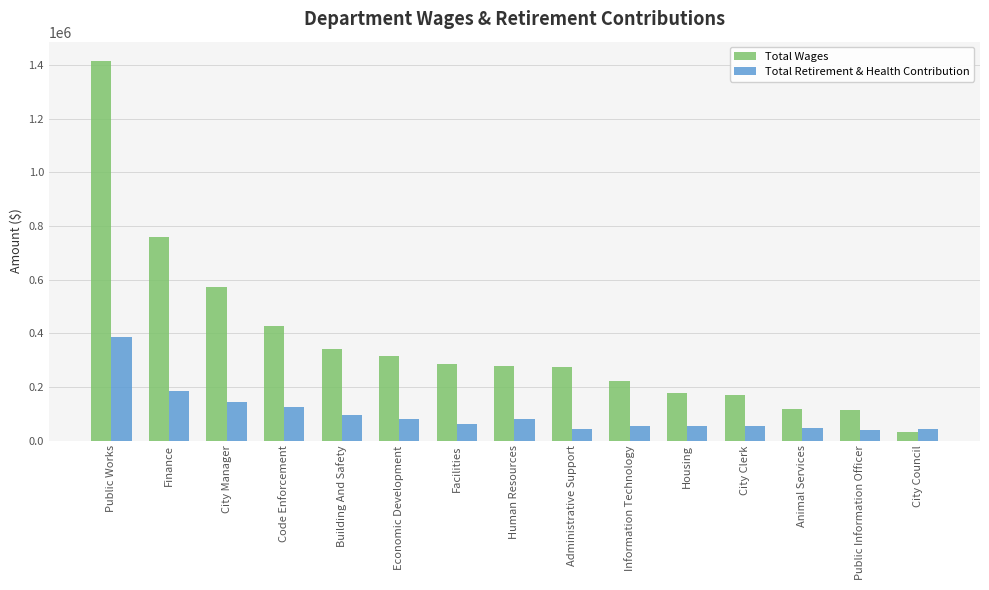

What are all the series names shown in the legend?

Total Wages, Total Retirement & Health Contribution